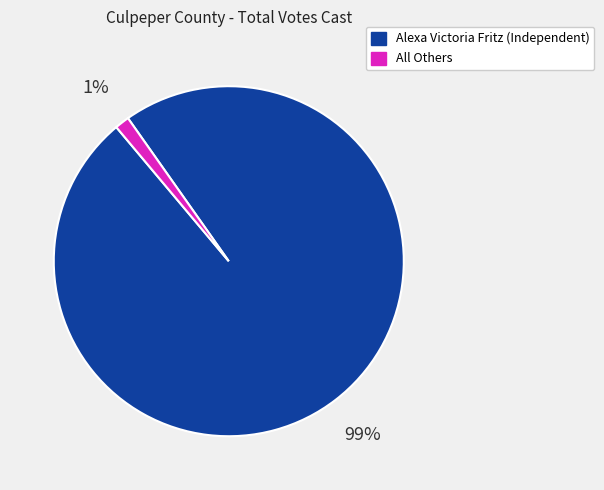

Count the number of slices in the pie.

2